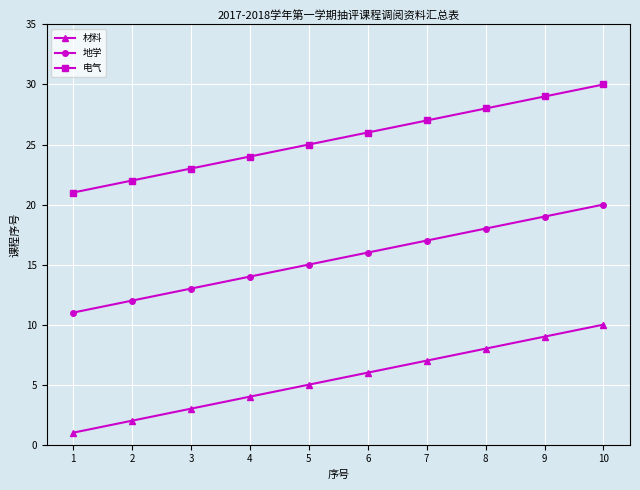

At which label does 材料 reach its peak?

10